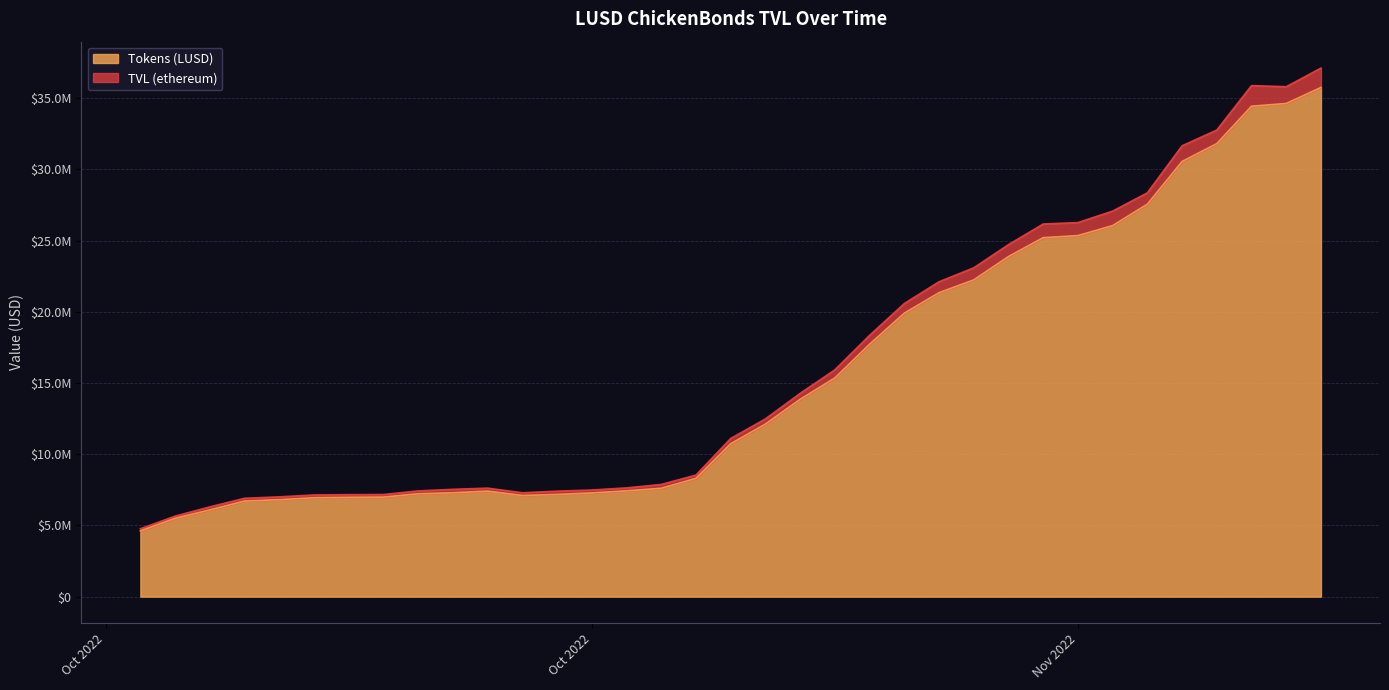

What is the minimum value shown in the chart?

4614415.2